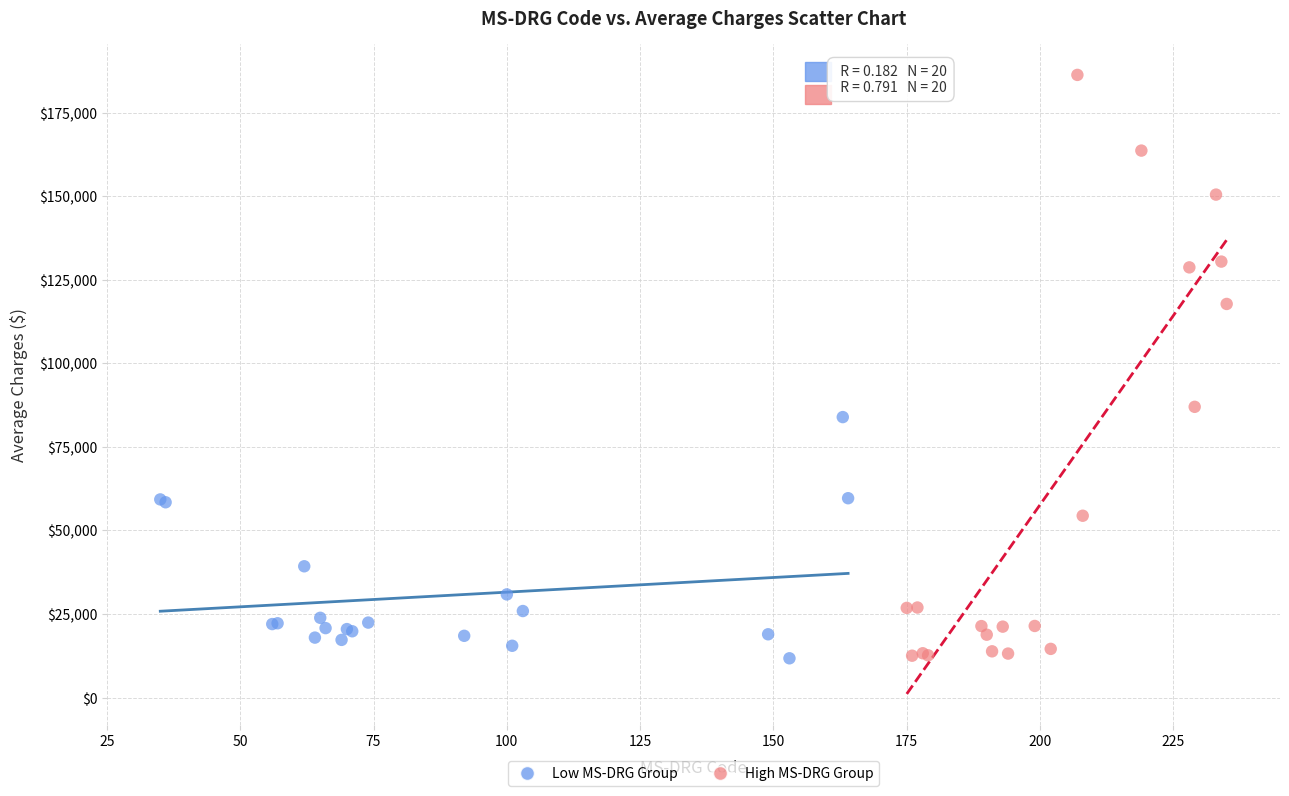

Which series contains the highest Y value?

High MS-DRG Group